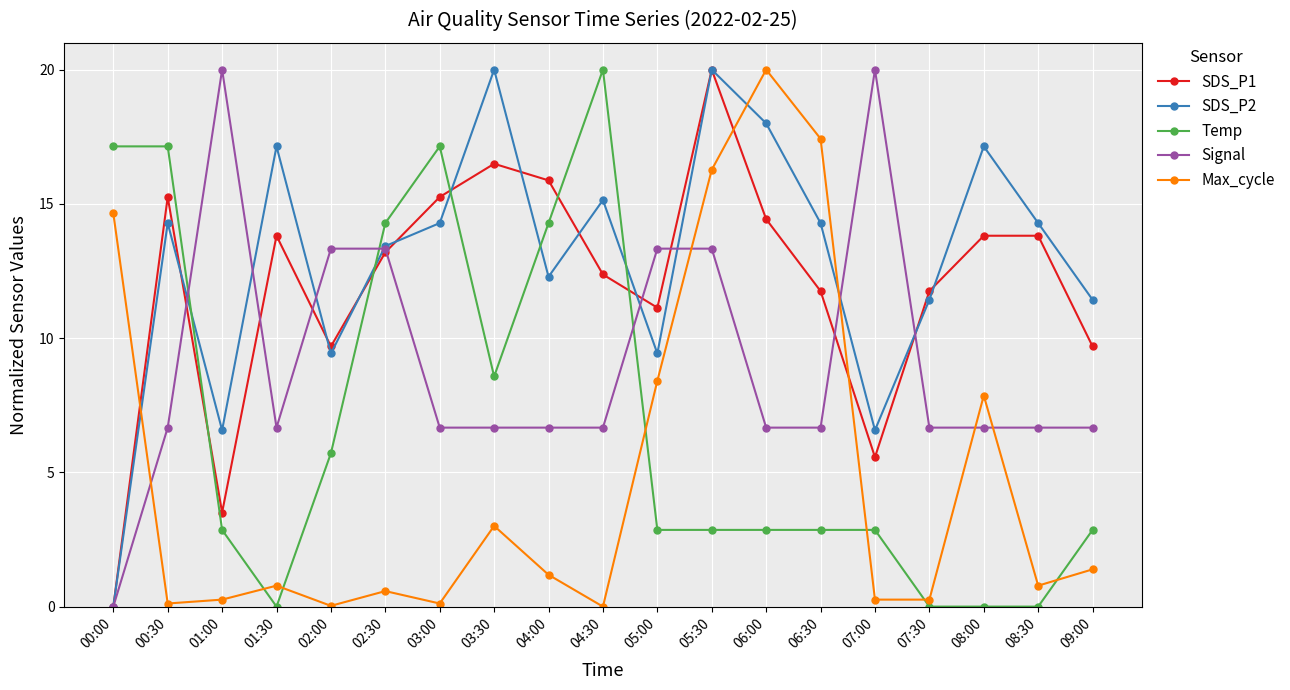

At 06:00, list the series in order from smallest to largest.

Temp, Signal, SDS_P1, SDS_P2, Max_cycle